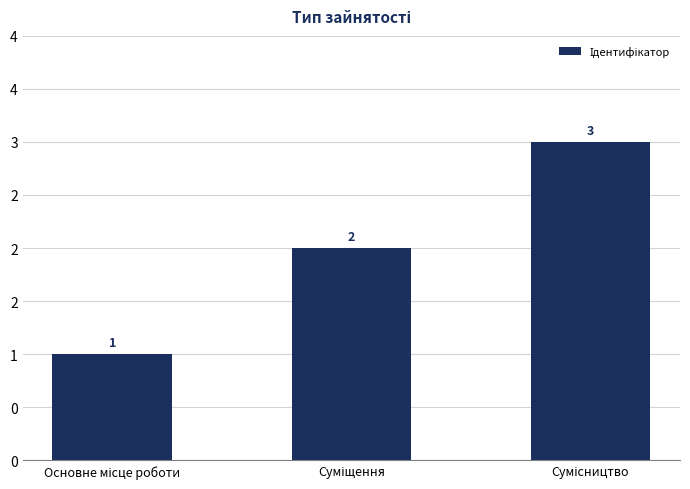

What is the difference between the maximum and minimum values?

2